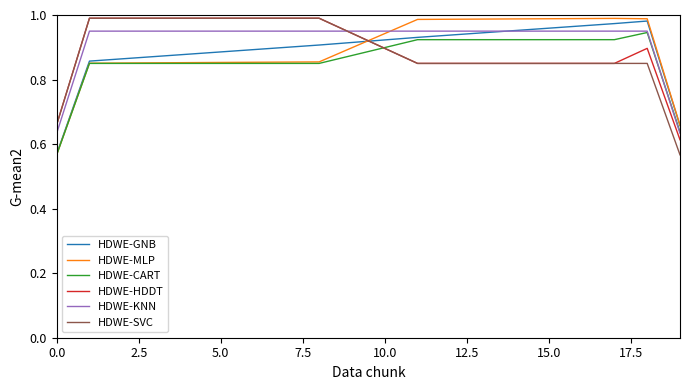

After their last crossing, which series has the higher values: HDWE-HDDT or HDWE-MLP?

HDWE-MLP